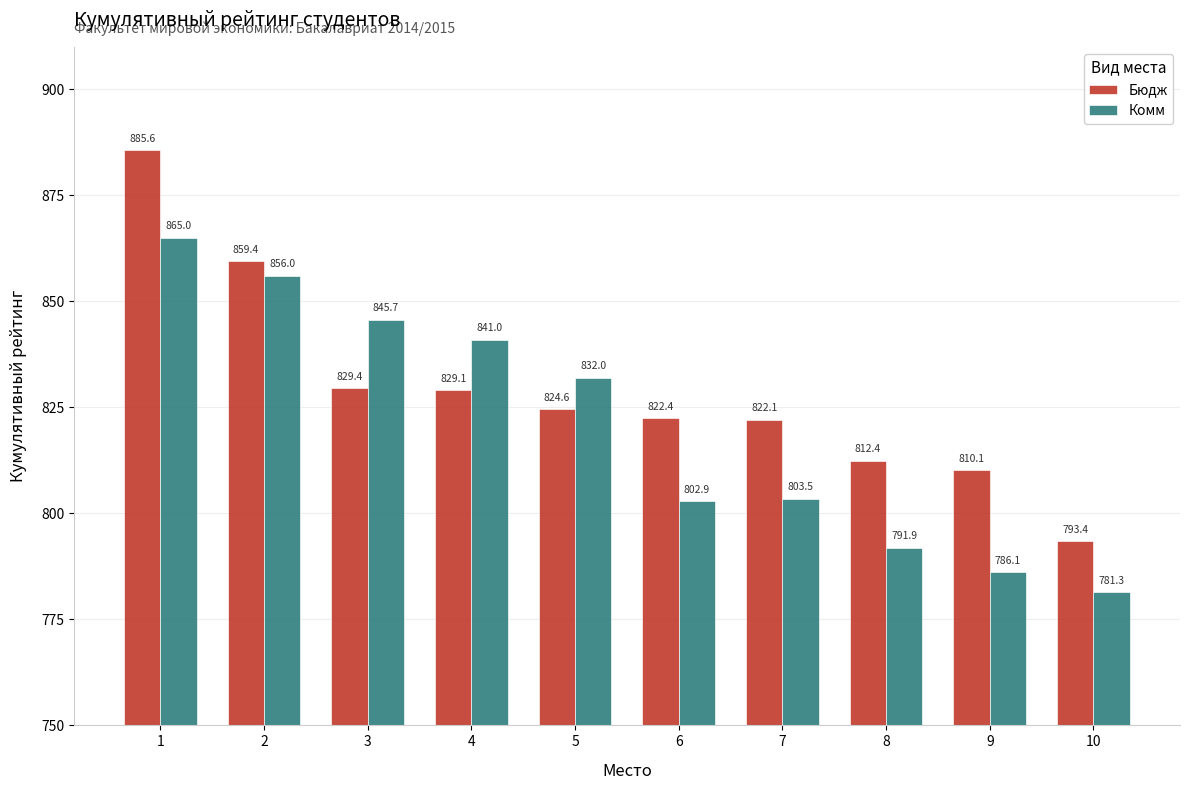

Reading left to right, extract all data points from this chart.

Бюдж: 1=885.6	2=859.4	3=829.4	4=829.1	5=824.6	6=822.4	7=822.1	8=812.4	9=810.1	10=793.4
Комм: 1=865.0	2=856.0	3=845.7	4=841.0	5=832.0	6=802.9	7=803.5	8=791.9	9=786.1	10=781.3